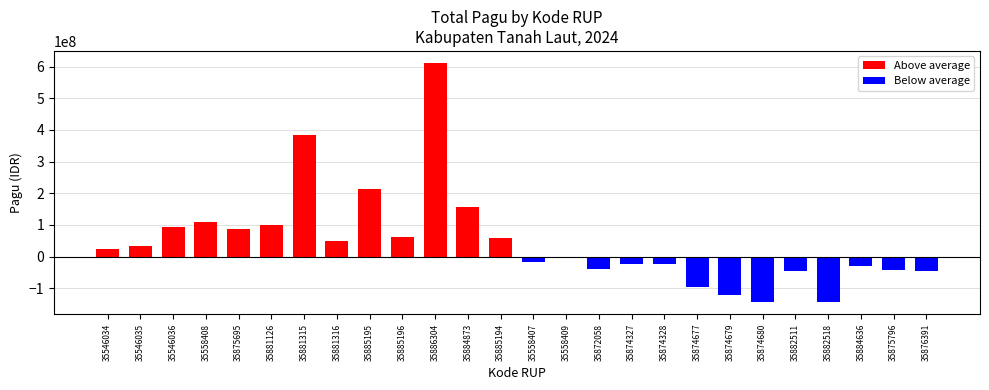

Between 35881316 and 35885196, which series saw the biggest shift?

Above average